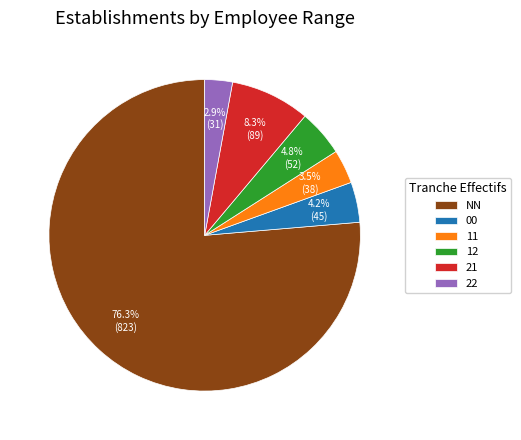

To the nearest percent, what is the difference between the largest and smallest slice percentages?

73%